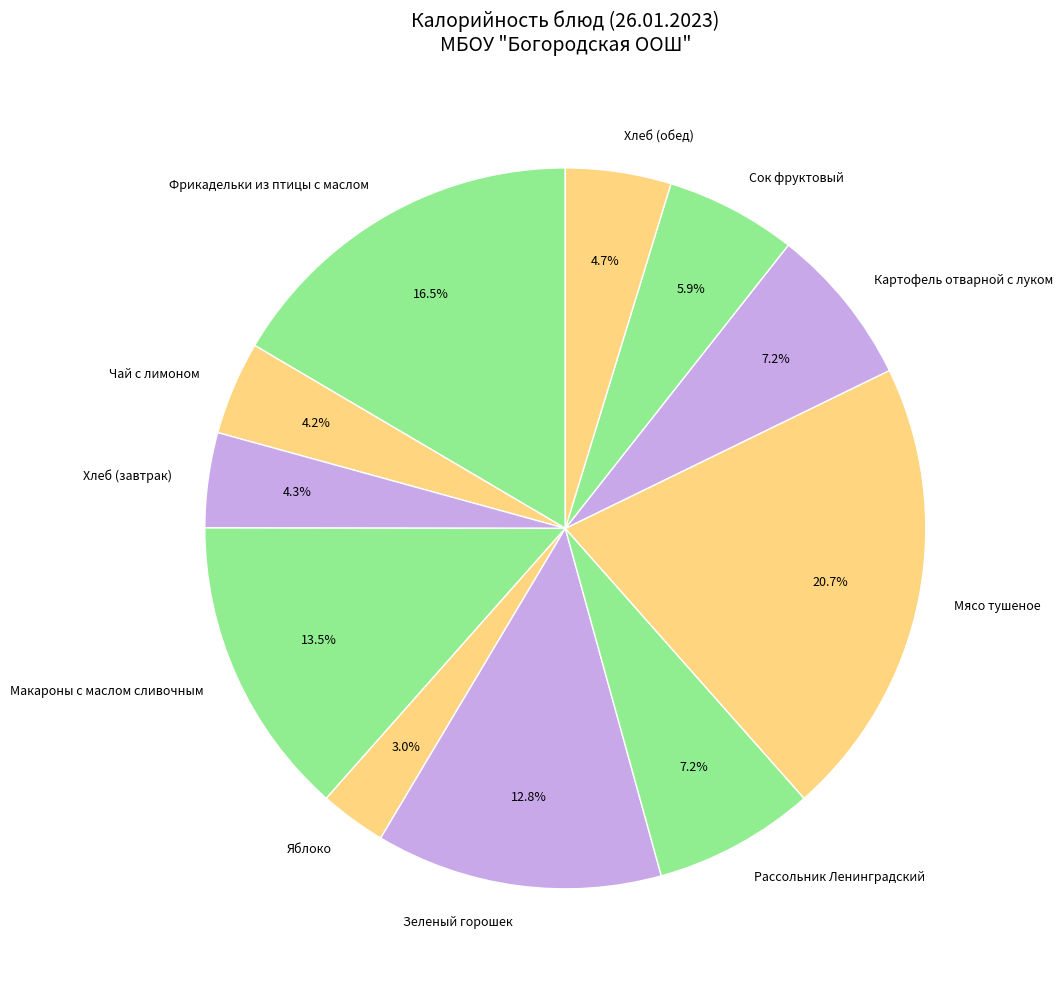

Which slice is the largest?

Мясо тушеное